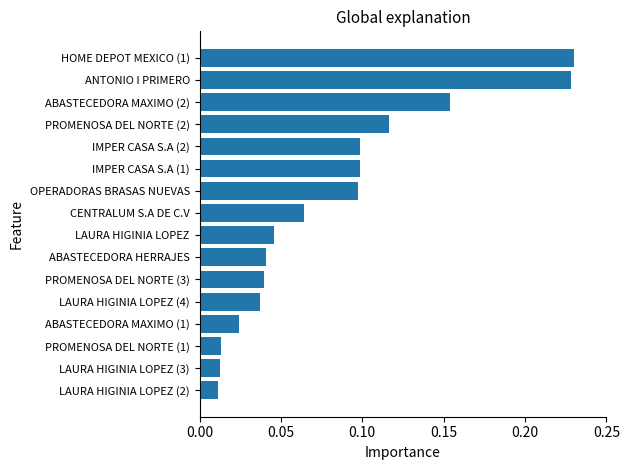

How many categories are shown in the chart?

16